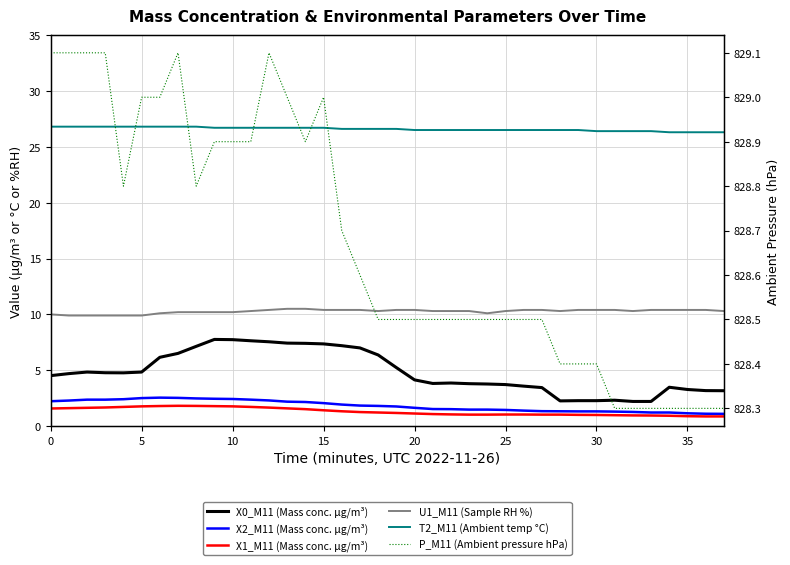

What is the highest value of the X1_M11 (Mass conc. μg/m³) series?

1.8